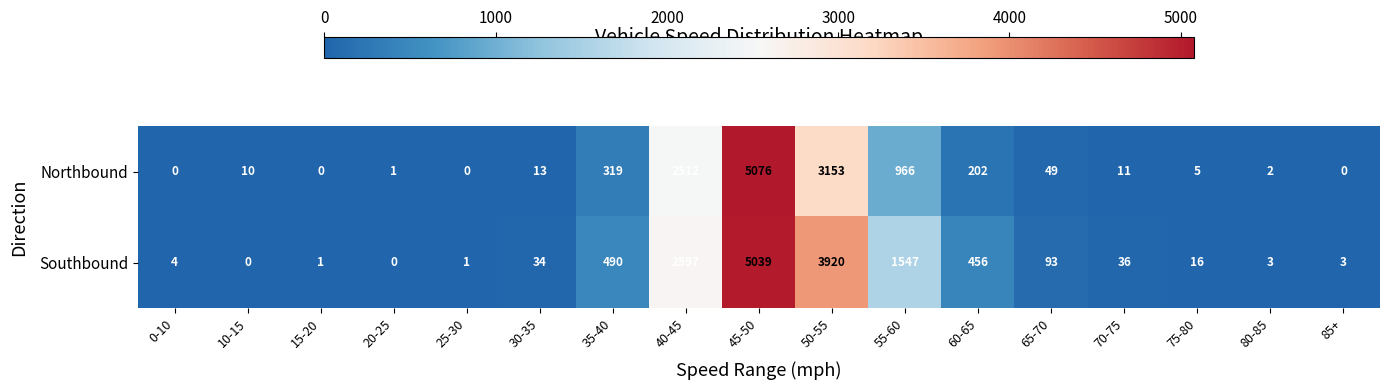

What value does the Southbound series have at 35-40?

490